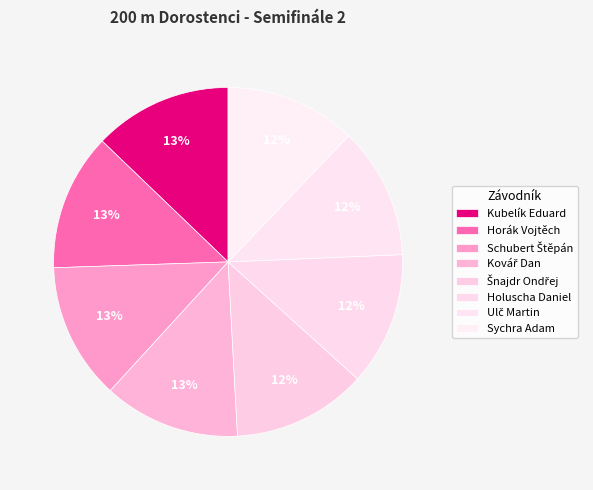

Count the number of slices in the pie.

8